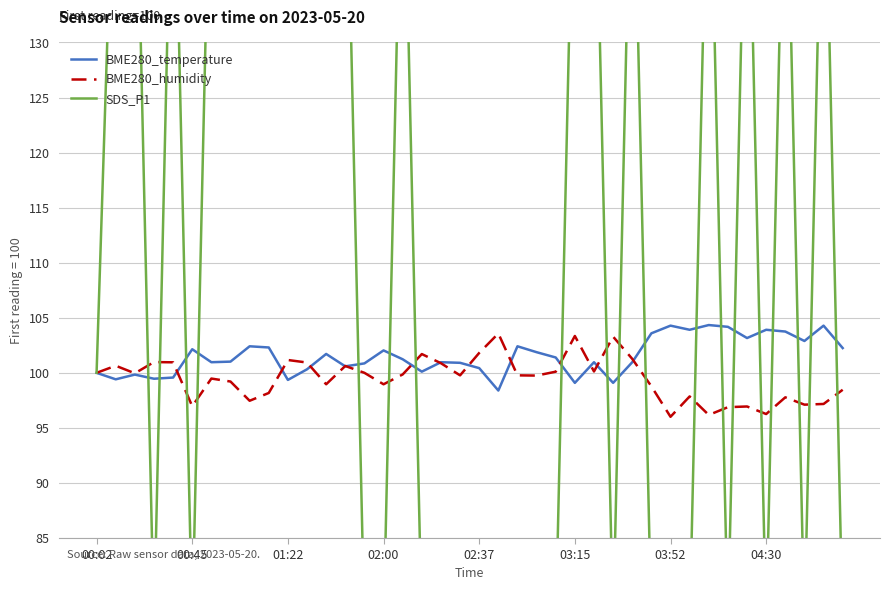

What is the minimum value for BME280_humidity?

96.0